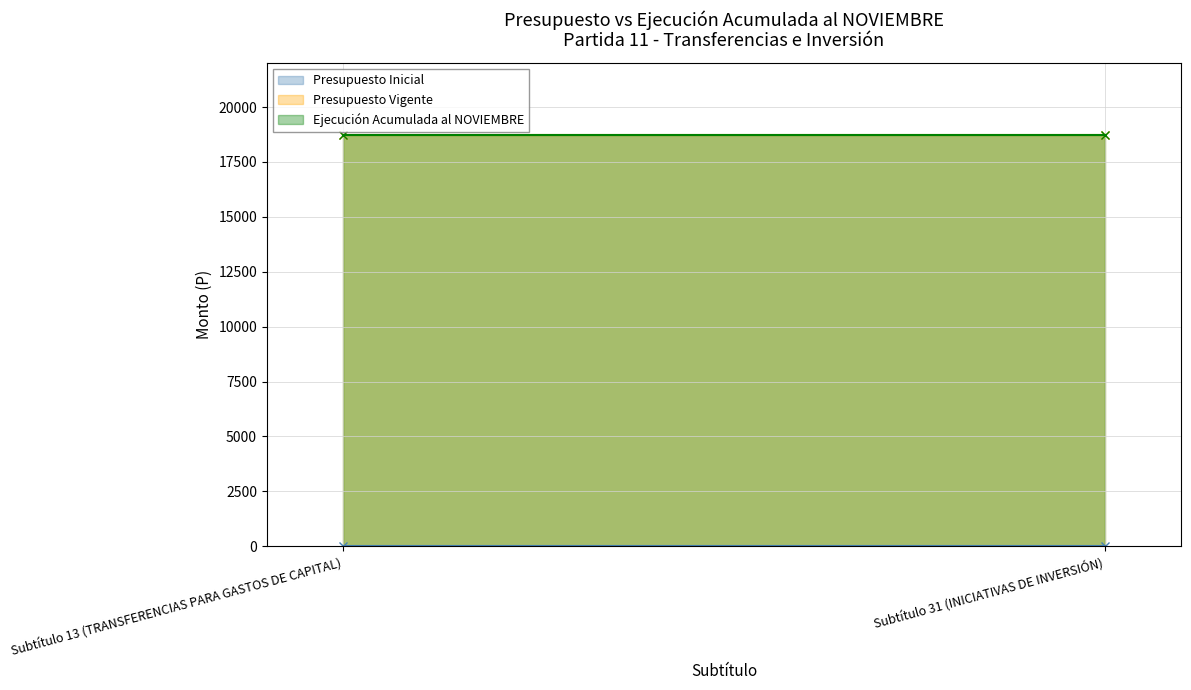

Which series has the largest total across all categories?

Presupuesto Vigente